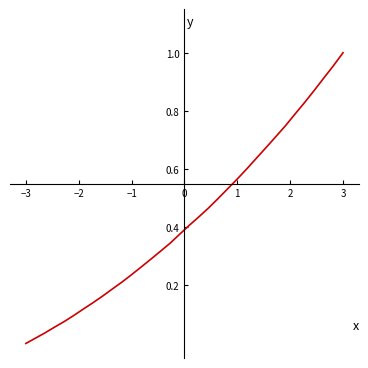

What is the maximum value shown in the chart?

1.0